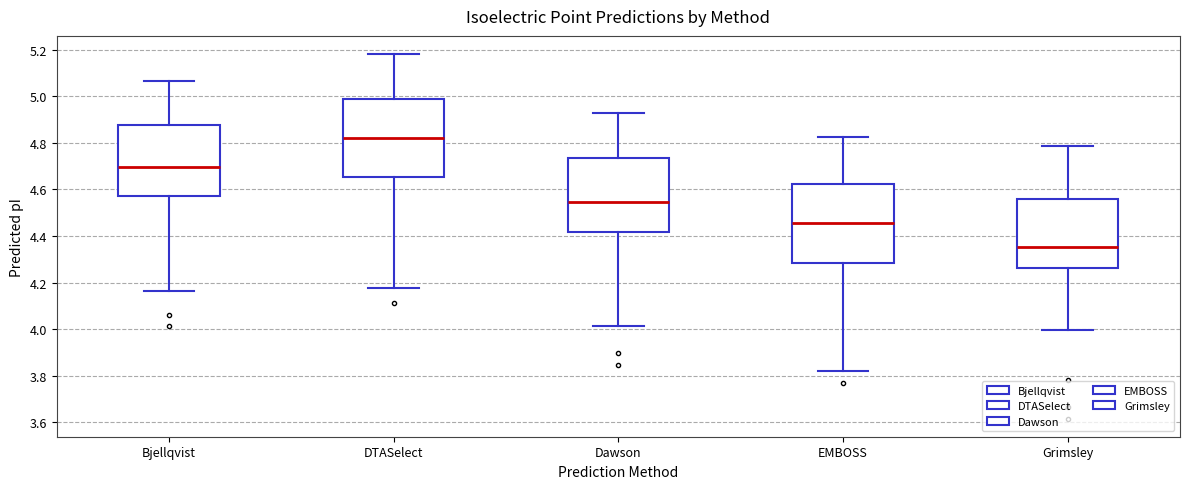

Where is the lower edge of the box for EMBOSS on the y-axis? The values are not printed on the chart, so give them approximately, as read against the axis.

4.28